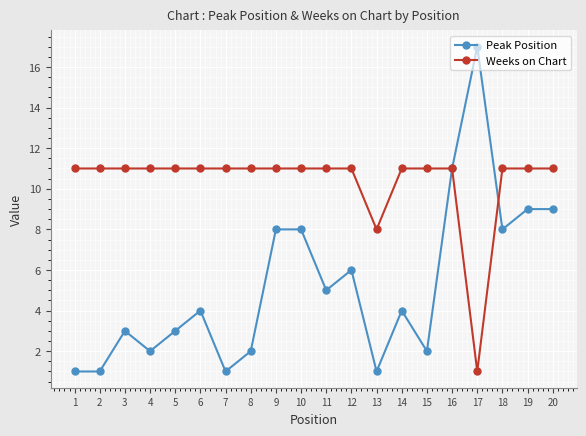

What are all the series names shown in the legend?

Peak Position, Weeks on Chart